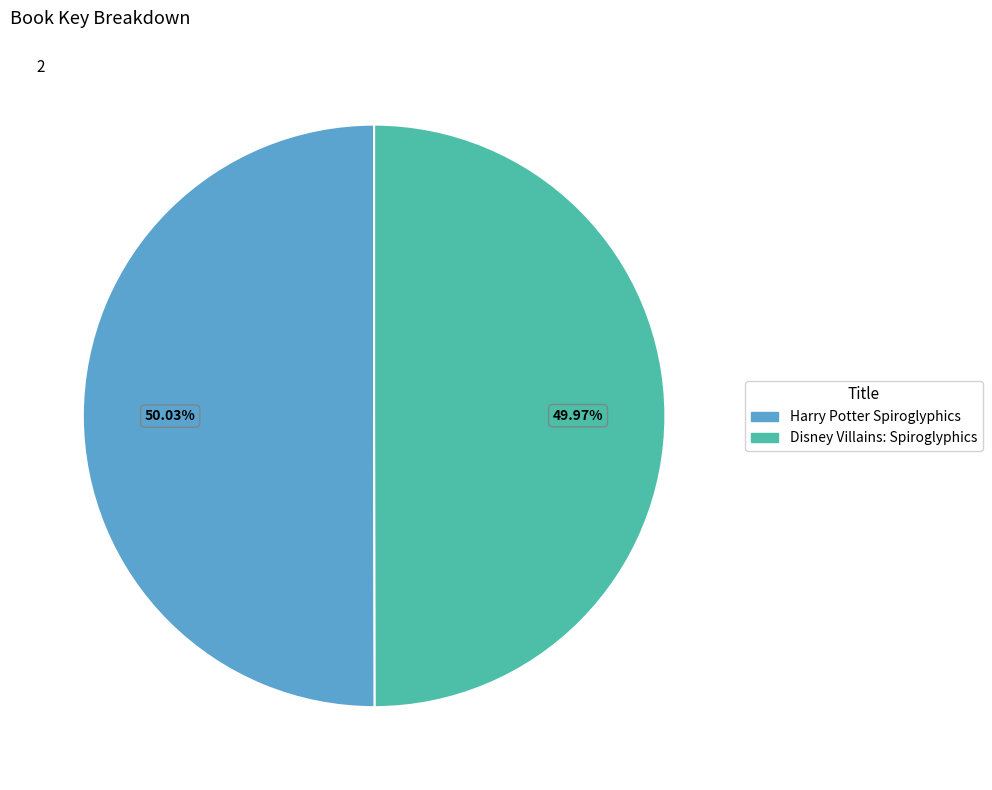

The Harry Potter Spiroglyphics slice represents 44% of the pie. True or false?

False